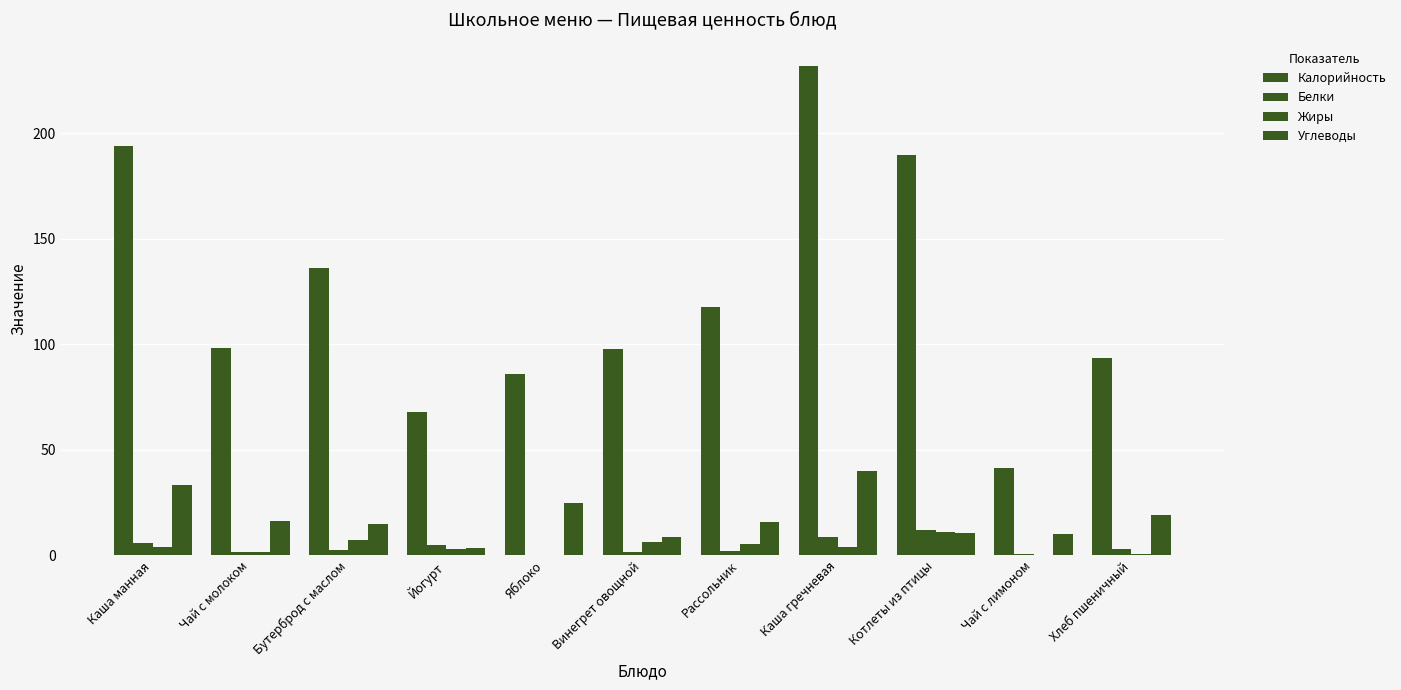

What is the spread (max minus min) of values at Винегрет овощной?

96.3